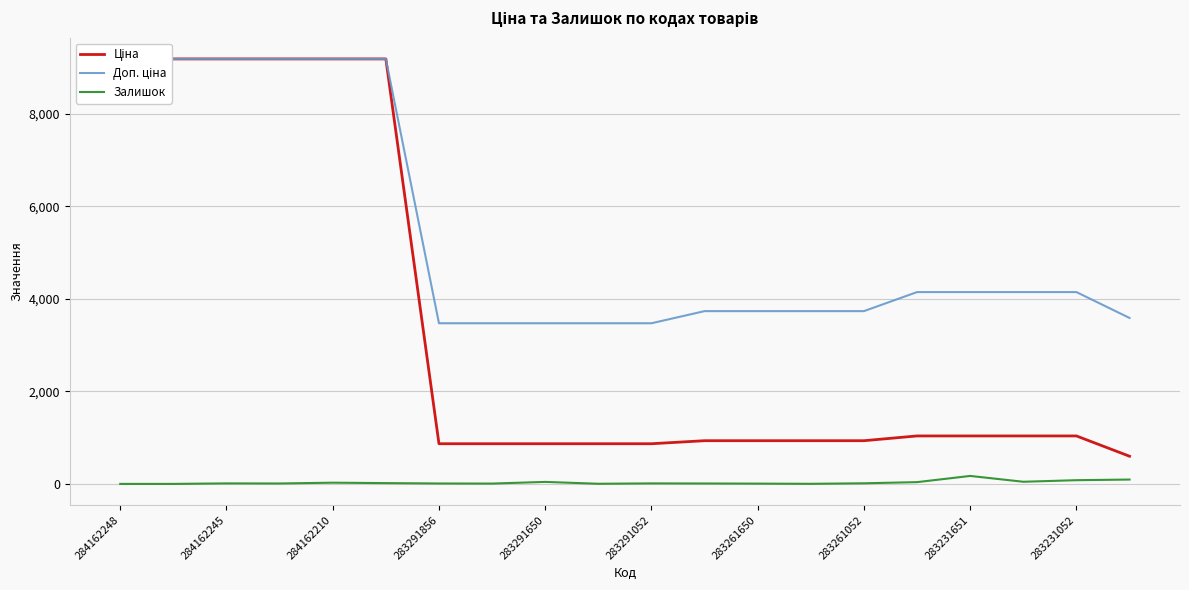

True or false: Залишок has a value of 11 at 284162245.

True